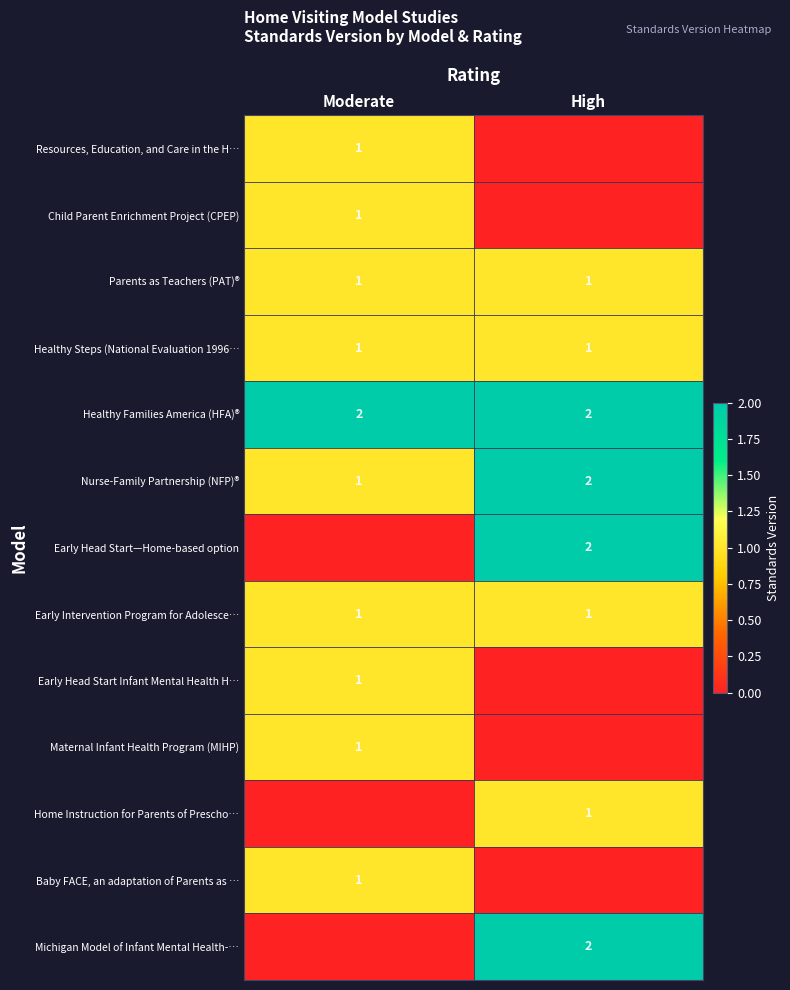

Is it true that Healthy Families America (HFA)® equals 2 at Moderate?

True